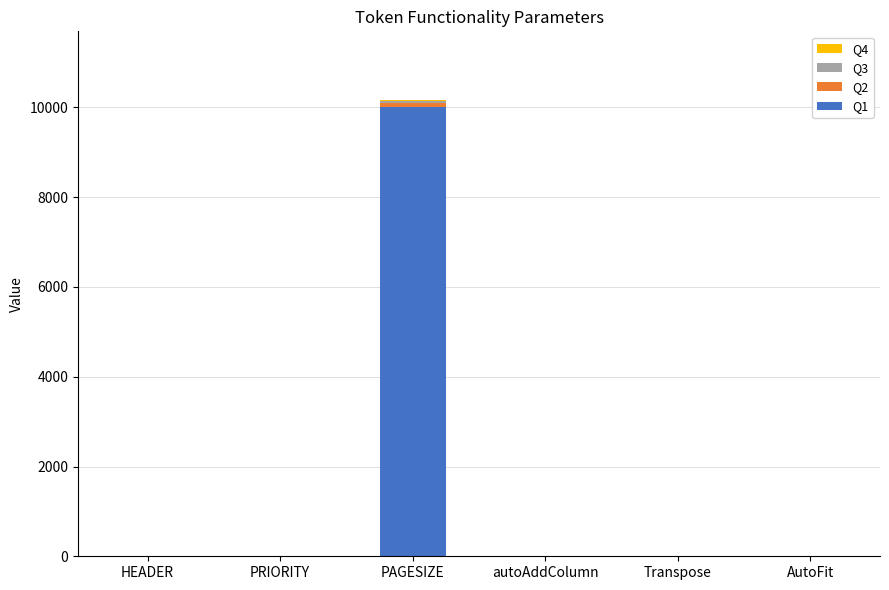

Which category has the highest value in the Q1 series?

PAGESIZE